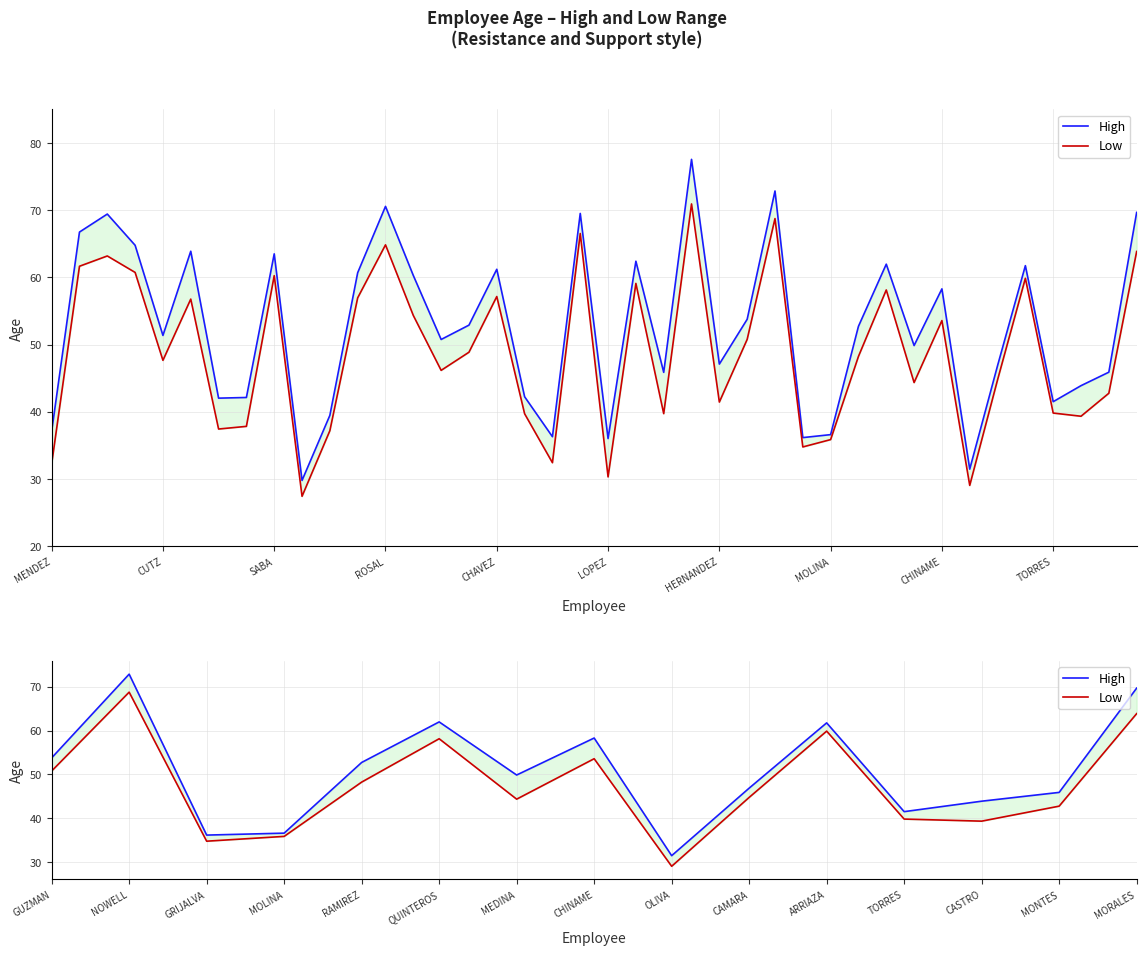

Which label corresponds to the smallest value in the chart?

OLIVA